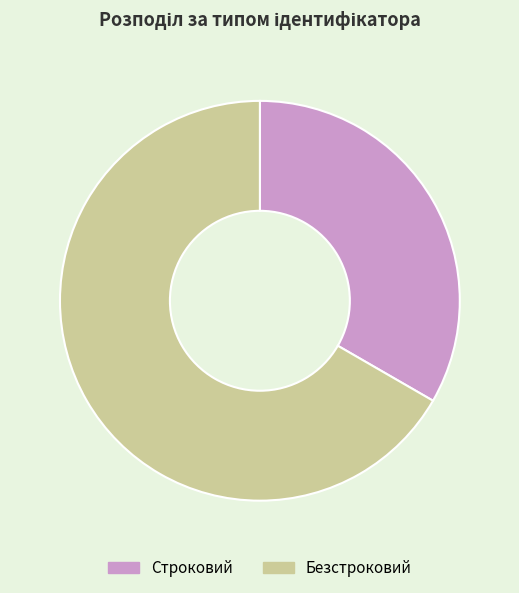

Count the number of slices in the pie.

2